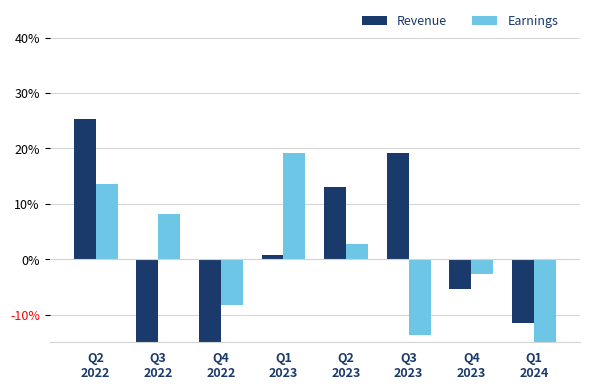

How many data points does each series have?

8